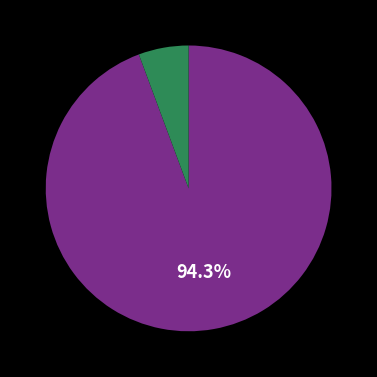

Count the number of slices in the pie.

2